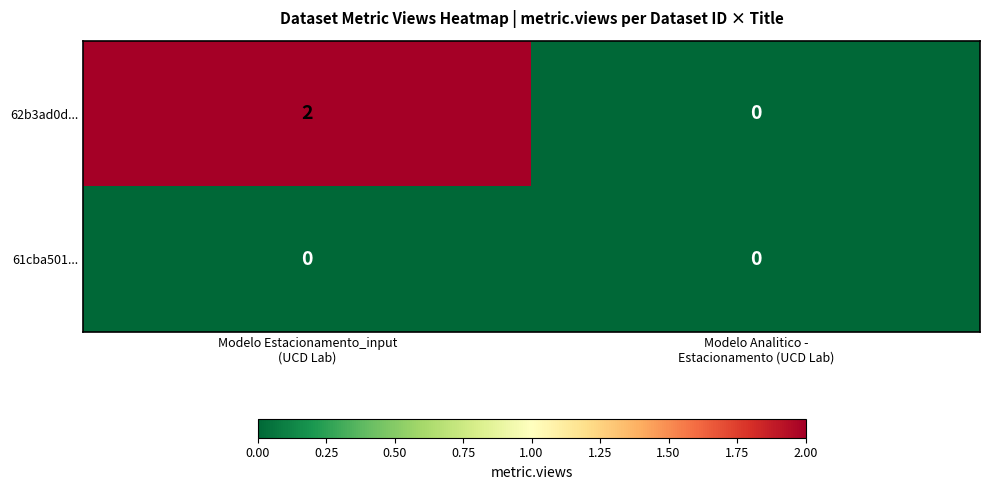

Which series has the largest range (max minus min)?

62b3ad0d...